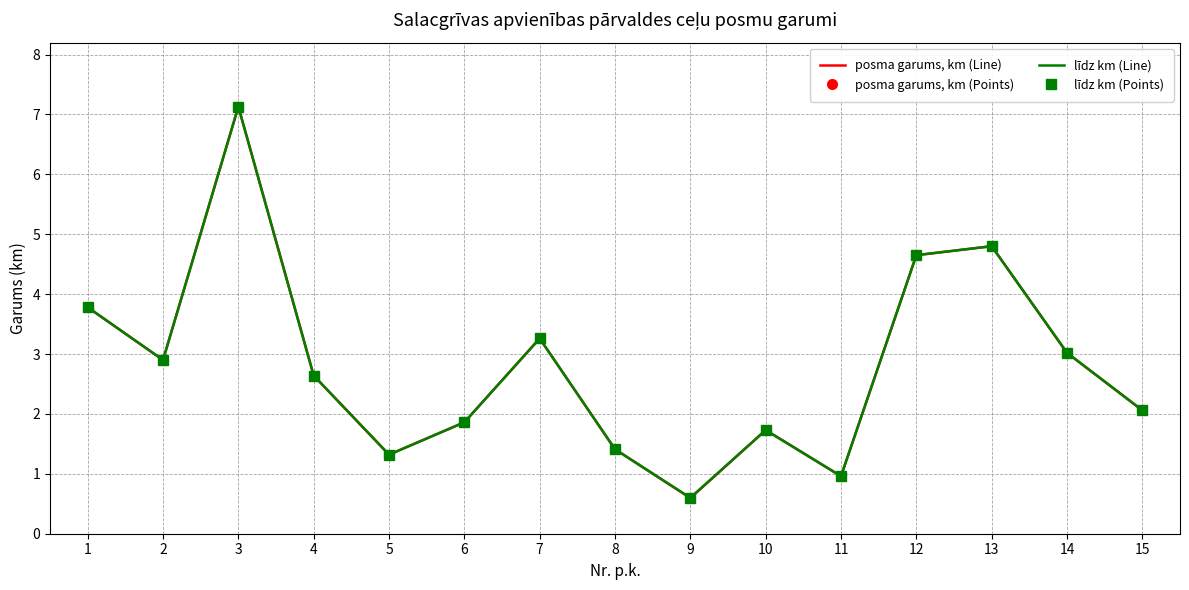

Rank the series at 13 from highest to lowest value.

posma garums, km (Line), posma garums, km (Points), līdz km (Line), līdz km (Points)